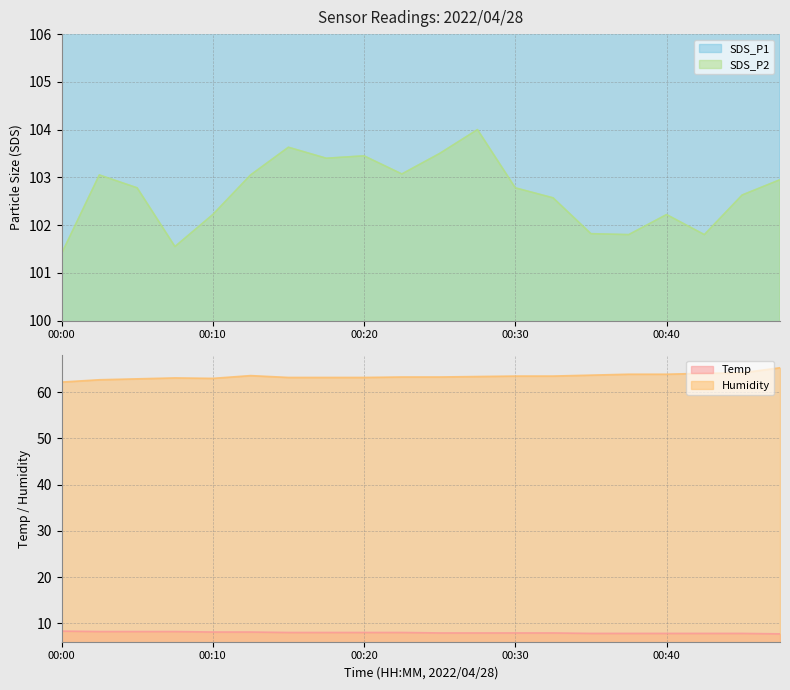

What are all the series names shown in the legend?

SDS_P1, SDS_P2, Temp, Humidity